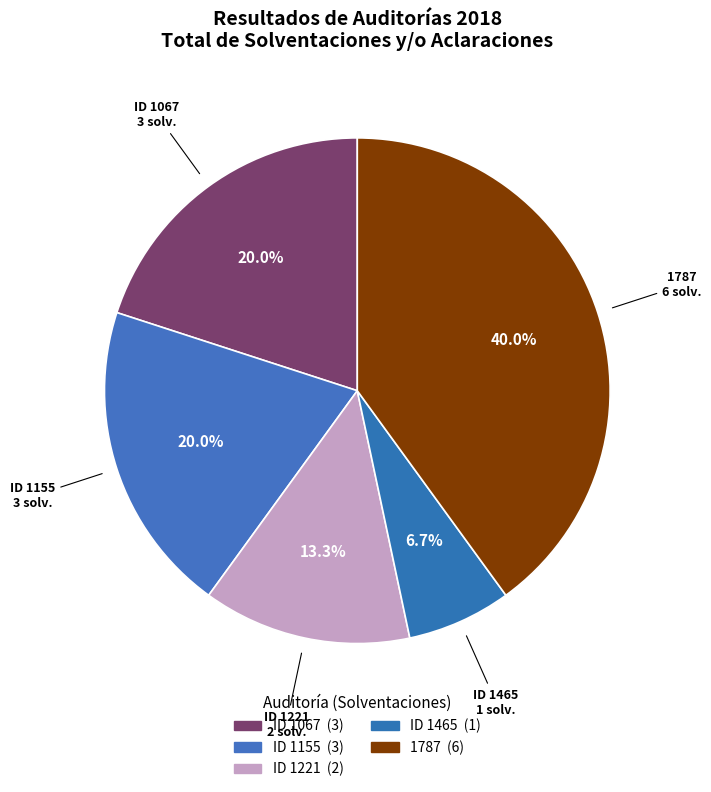

Count the number of slices in the pie.

5